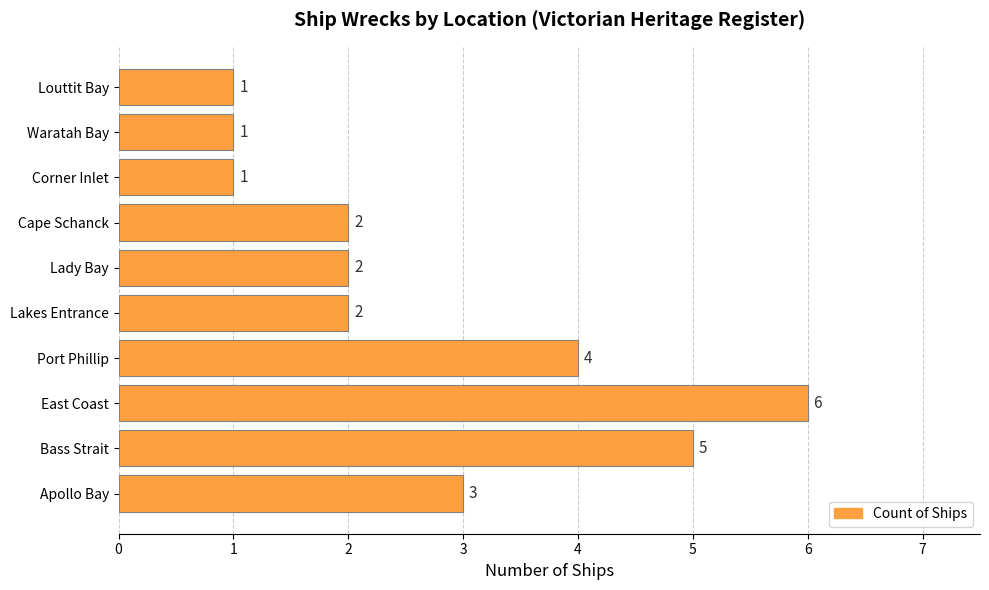

What is the smallest value displayed?

1